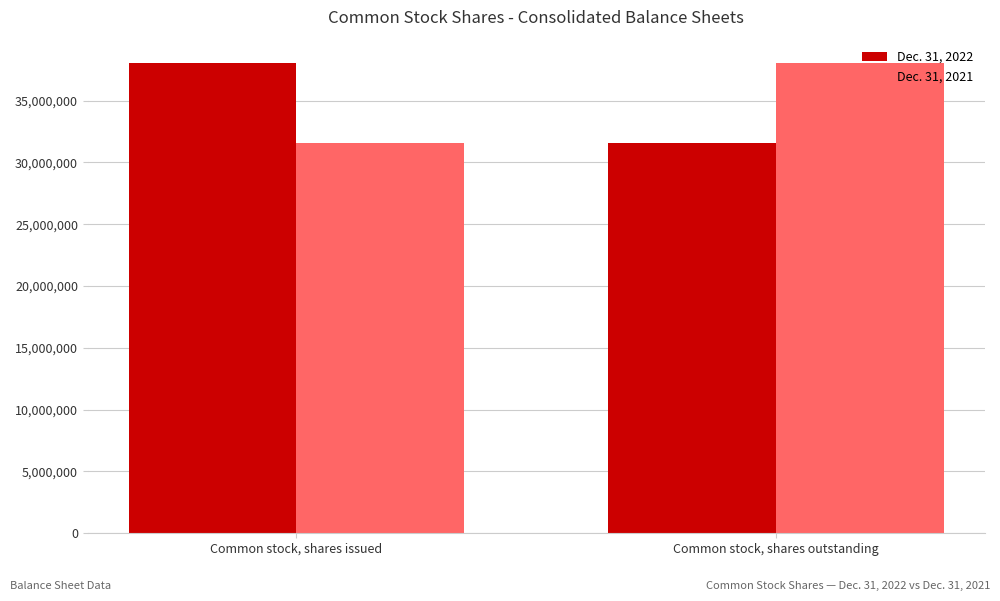

At which label does Dec. 31, 2022 reach its minimum?

Common stock, shares outstanding